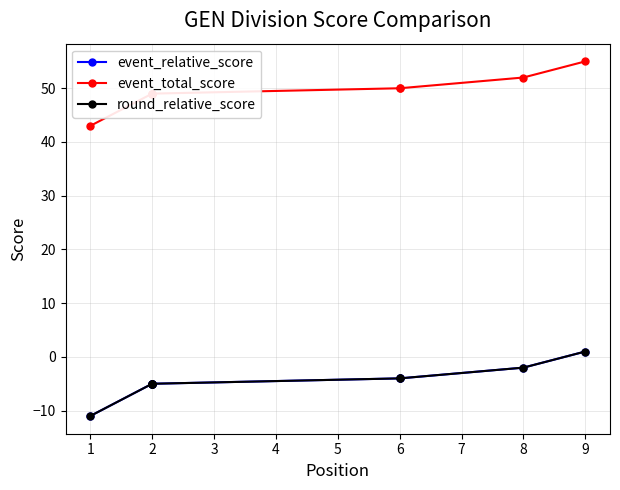

Between 2 and 9, which is larger?

9